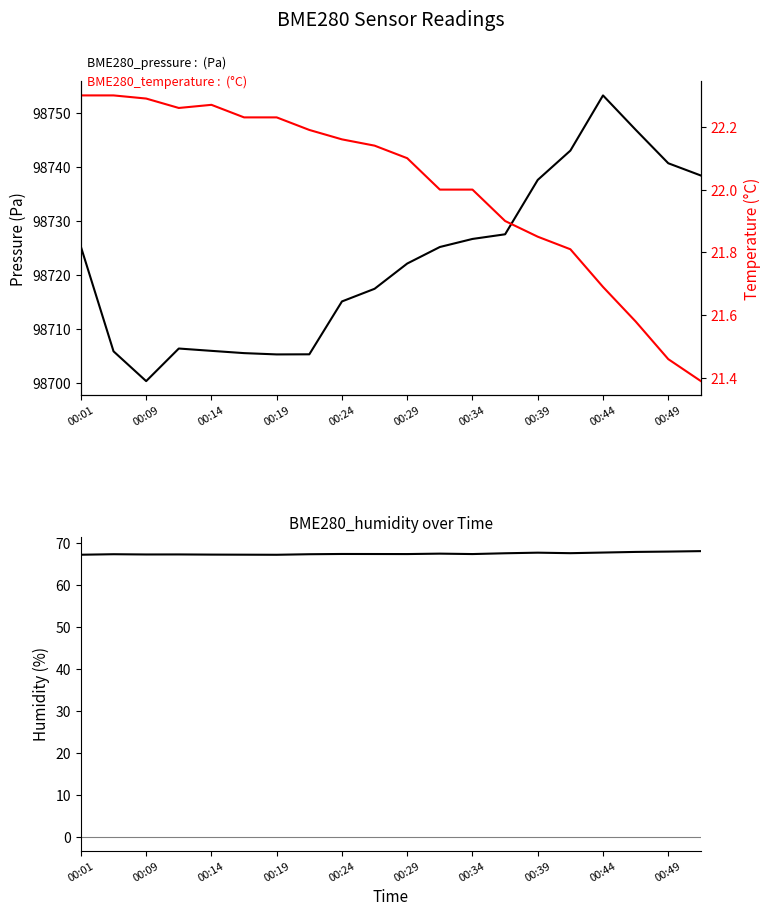

Does the chart display data point markers on the line(s)?

No